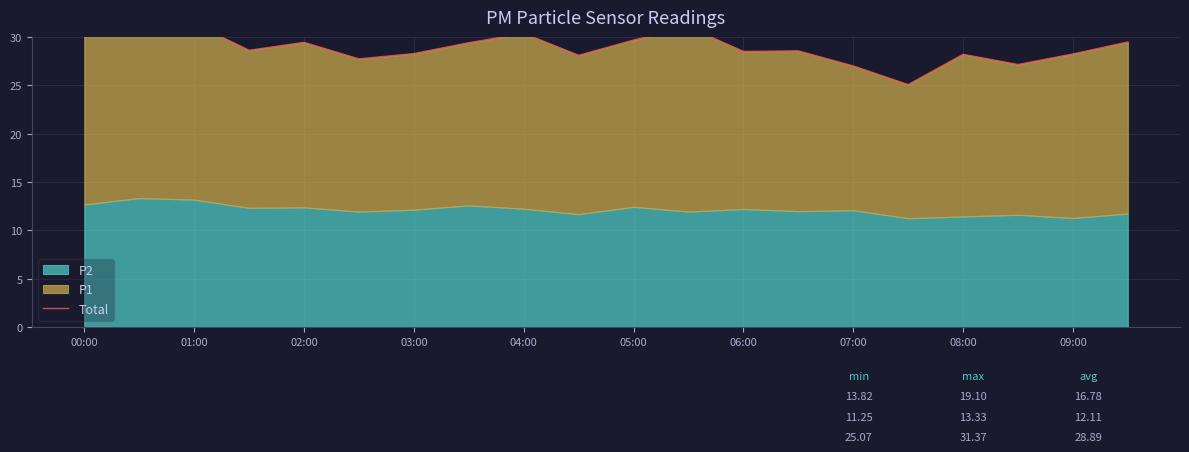

How many points are lower than both their immediate neighbors (excluding endpoints)?

6